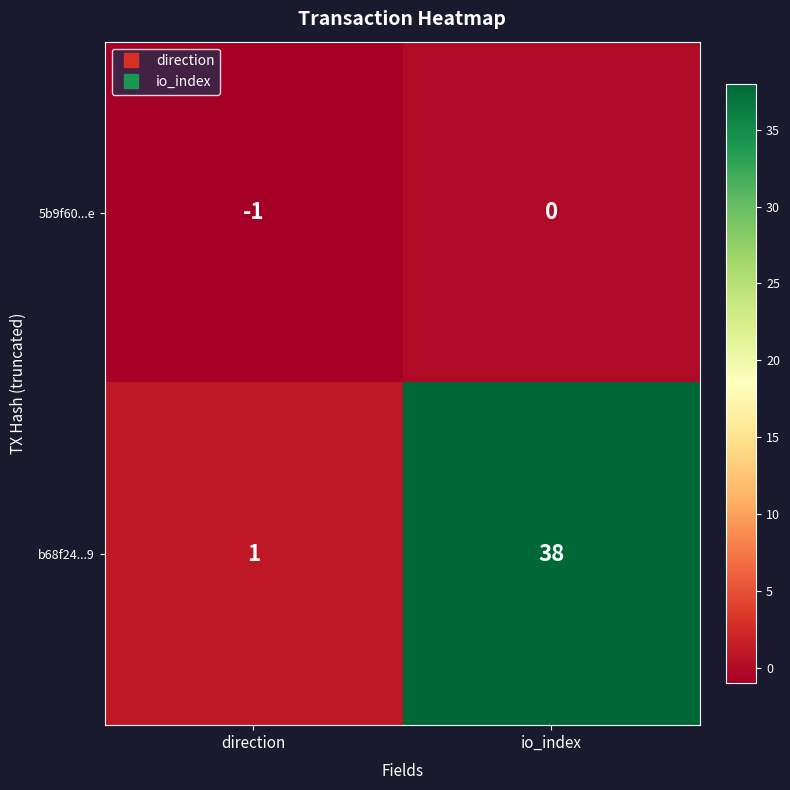

What is the average value of the b68f24...9 series?

20